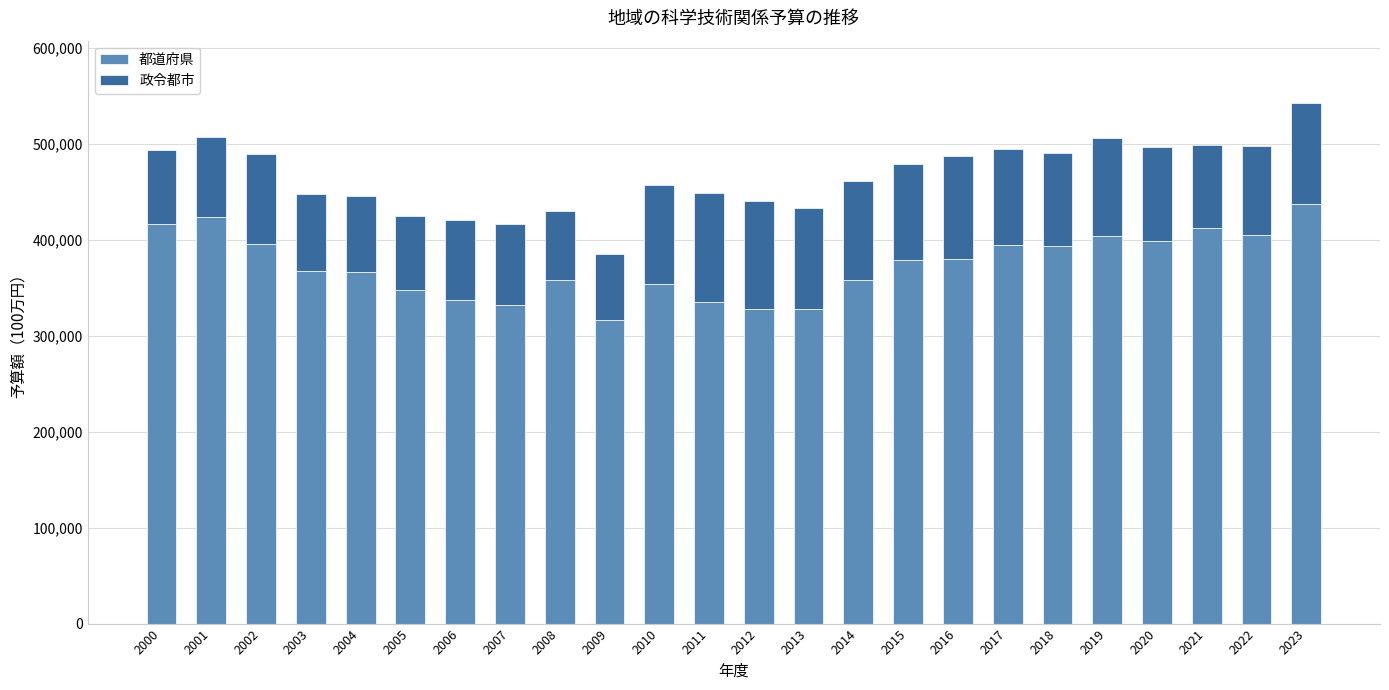

What is the difference between the maximum and minimum values in the 都道府県 series?

120850.9